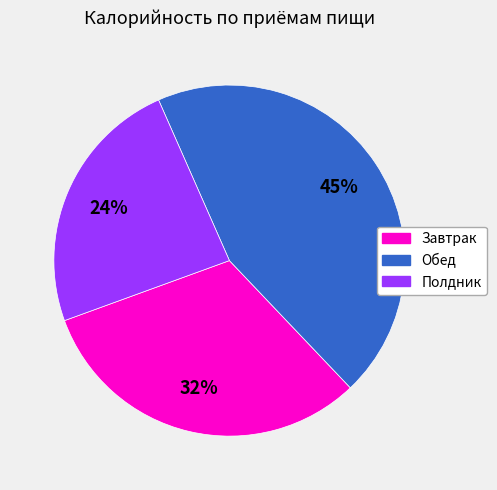

How many segments does this pie chart have?

3